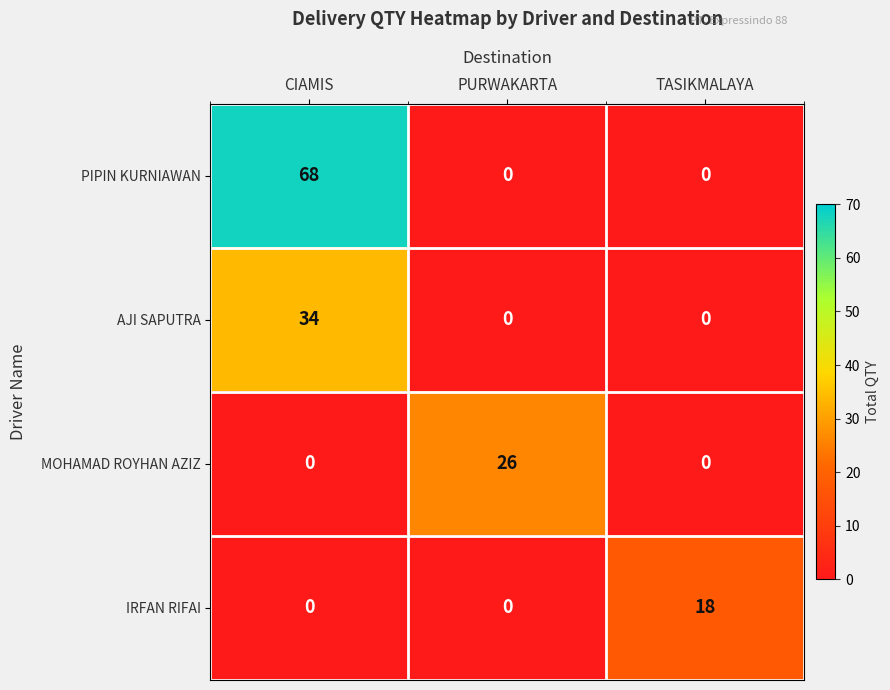

The IRFAN RIFAI series shows -12 at CIAMIS. True or false?

False